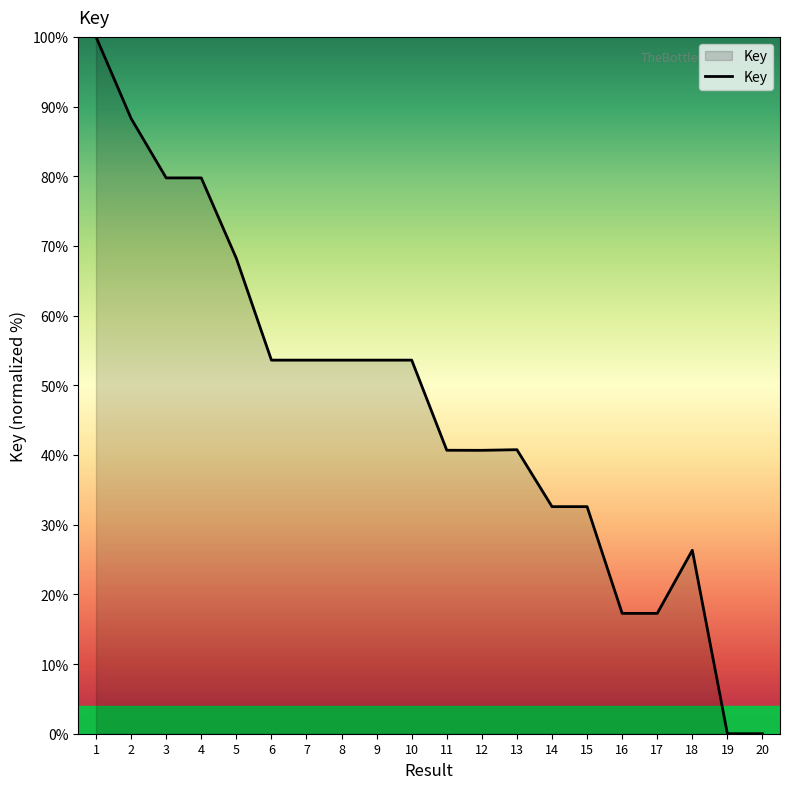

Is it true that the value at 20 is 0.0?

True